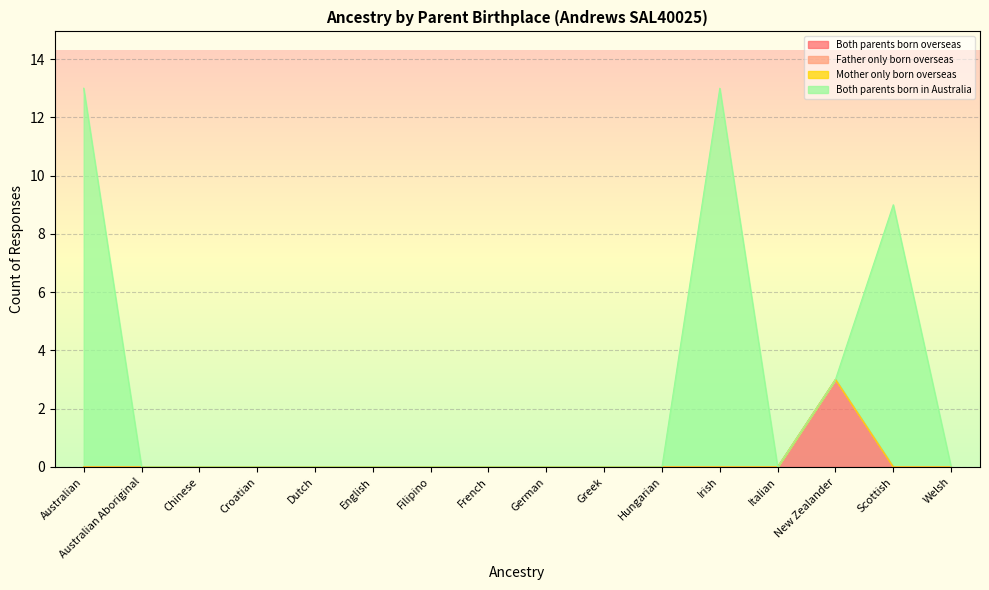

What position from the right is German?

8